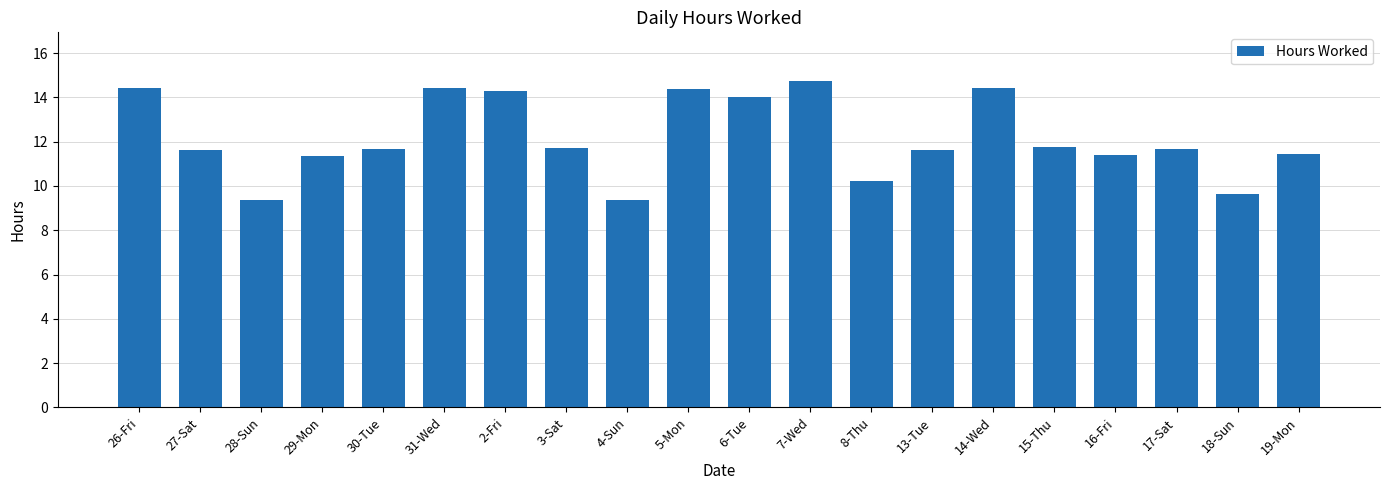

How many categories are shown in the chart?

20